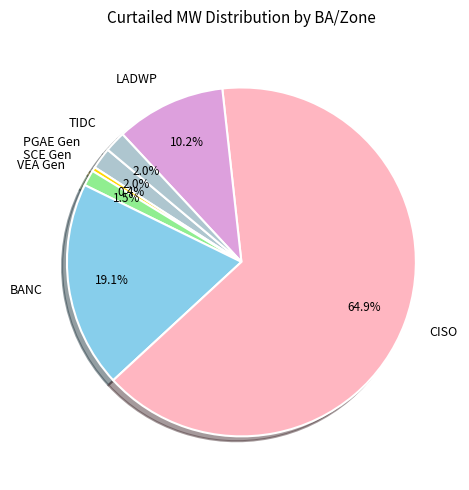

What portion of the pie excludes SCE Gen?

99.6%